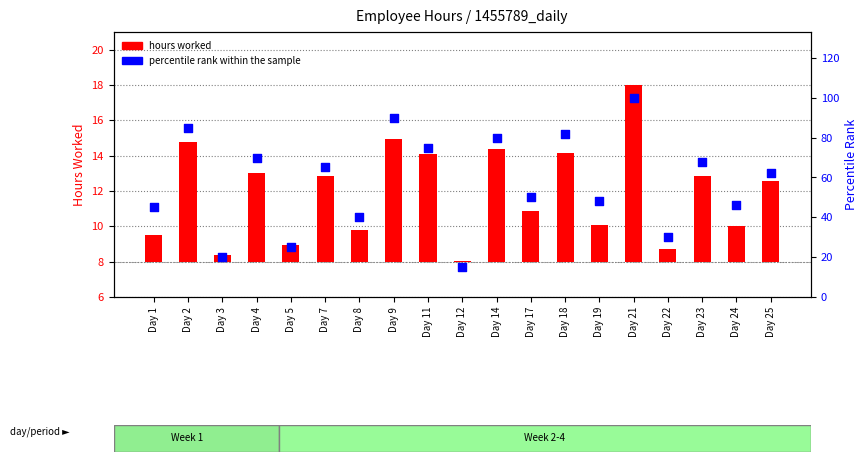

Between Day 1 and Day 23, which is larger?

Day 23